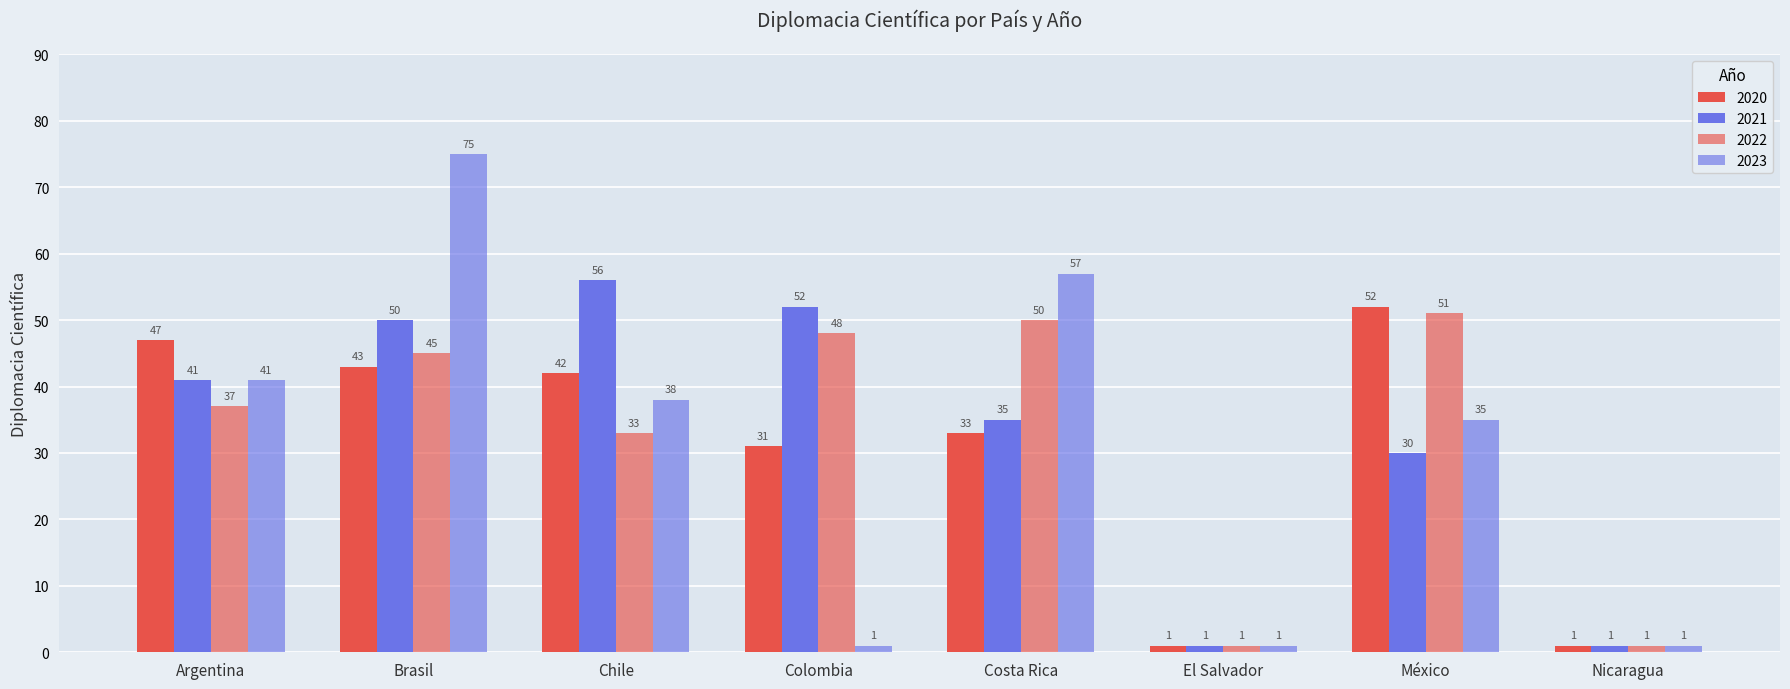

Reading left to right, list all the values displayed in this chart.

2020: Argentina=47	Brasil=43	Chile=42	Colombia=31	Costa Rica=33	El Salvador=1	México=52	Nicaragua=1
2021: Argentina=41	Brasil=50	Chile=56	Colombia=52	Costa Rica=35	El Salvador=1	México=30	Nicaragua=1
2022: Argentina=37	Brasil=45	Chile=33	Colombia=48	Costa Rica=50	El Salvador=1	México=51	Nicaragua=1
2023: Argentina=41	Brasil=75	Chile=38	Colombia=1	Costa Rica=57	El Salvador=1	México=35	Nicaragua=1